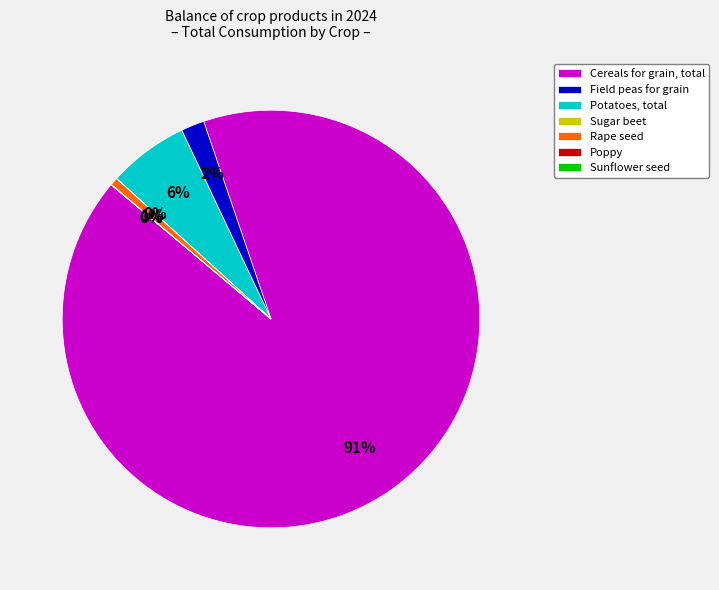

Is Cereals for grain, total the majority of the pie?

Yes